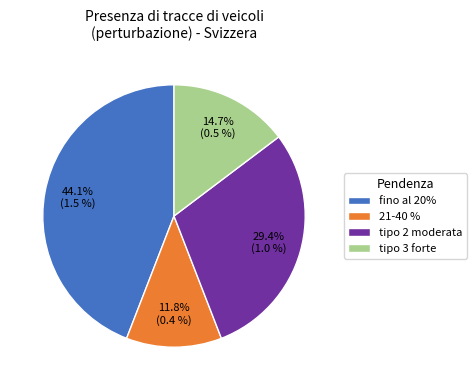

Does 21-40 % represent more than half of the total?

No